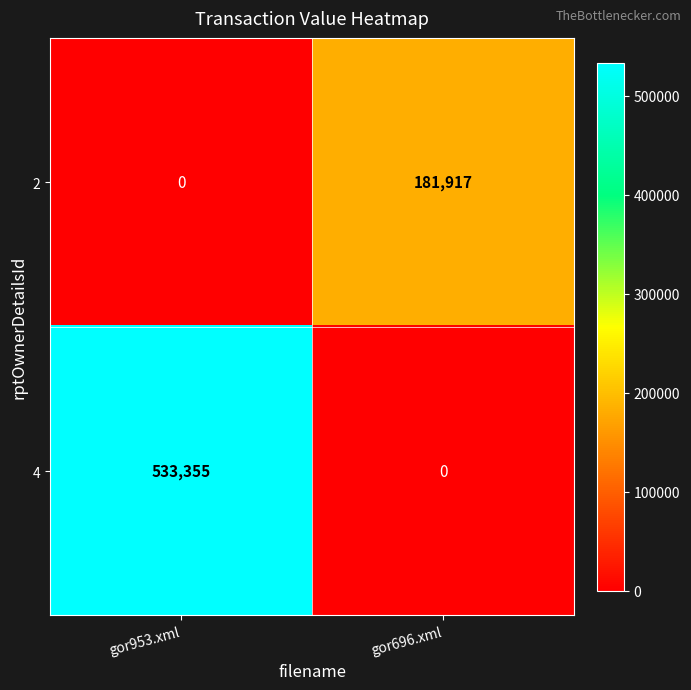

Is it true that 2 equals 0 at gor953.xml?

True